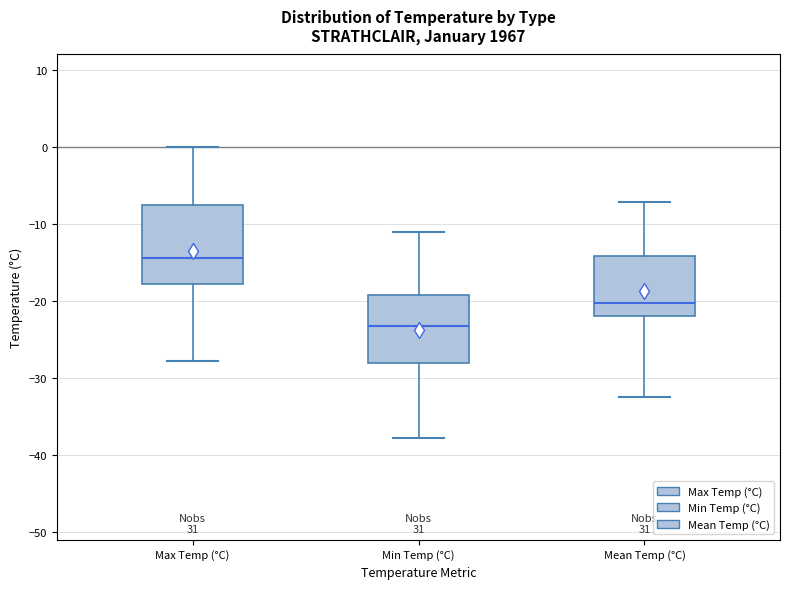

Reading left to right, read every box against the y-axis: the position of its median line, the range the box covers, and the ends of its whiskers. The values are not printed on the chart, so give them approximately, as read against the axis.

Max Temp (°C): median -14, box -18 to -7, whiskers -28 to 0
Min Temp (°C): median -23, box -28 to -19, whiskers -38 to -11
Mean Temp (°C): median -20, box -22 to -14, whiskers -32 to -7